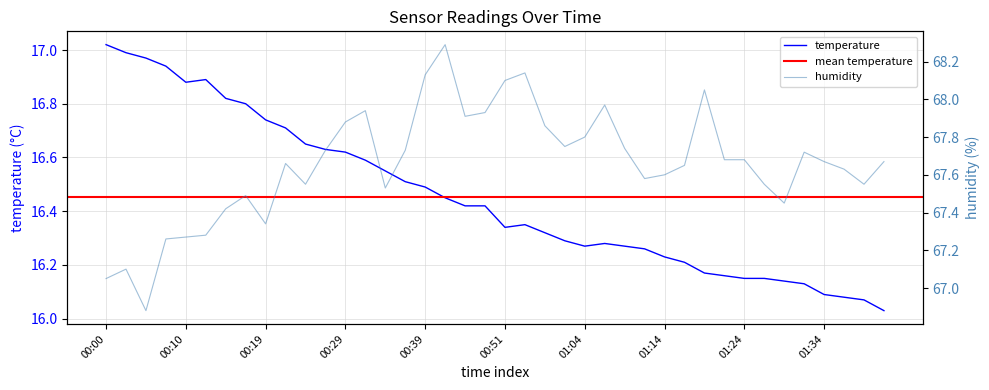

At 00:27, list the series in order from largest to smallest.

humidity, temperature